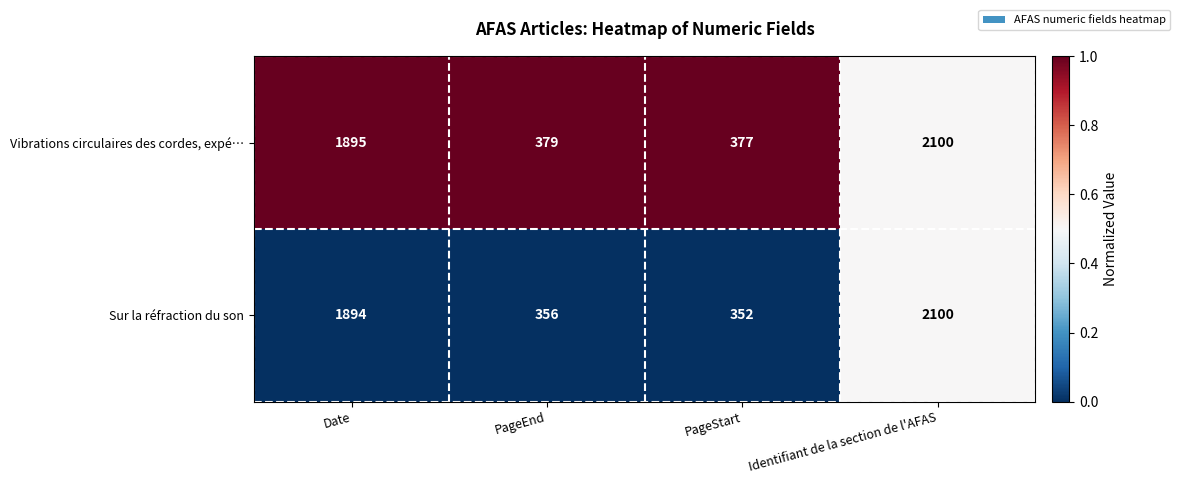

Which series has the widest spread of values?

Sur la réfraction du son